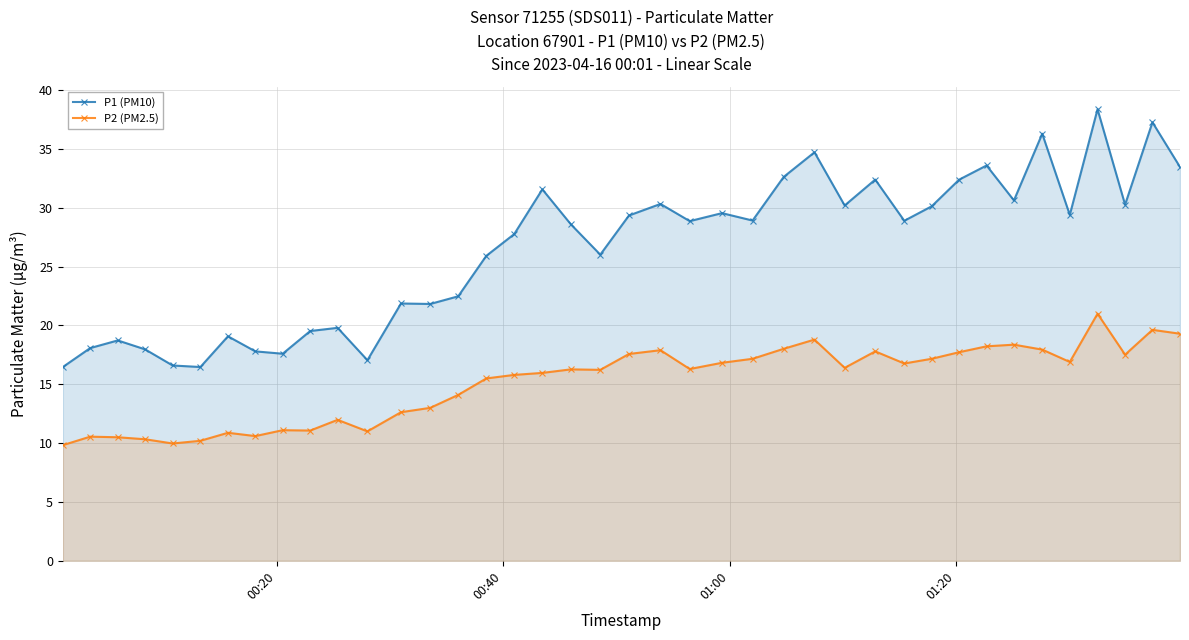

What is the value of the P1 (PM10) point at the 35th from the left?

36.3